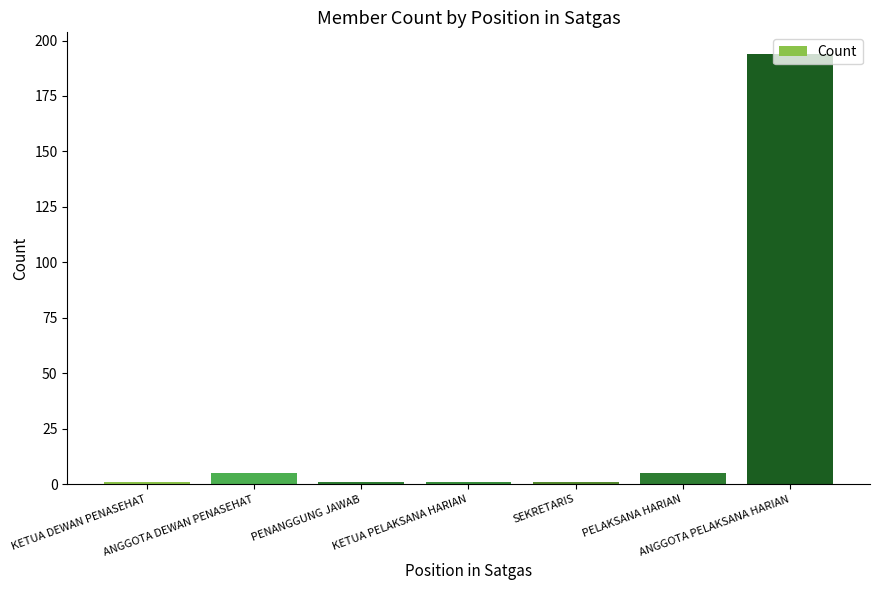

What is the sum of the values at ANGGOTA DEWAN PENASEHAT and PENANGGUNG JAWAB?

6